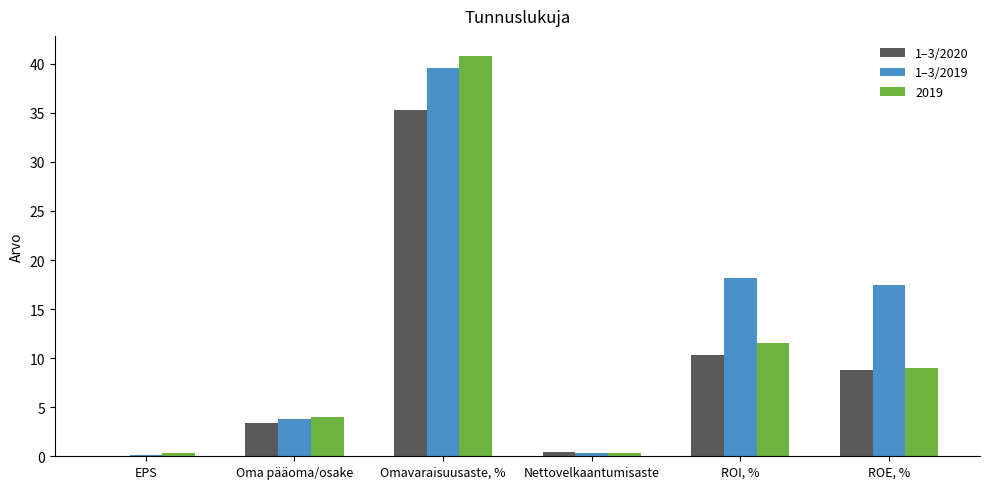

The value of 1–3/2019 at ROI, % is 30.3. True or false?

False